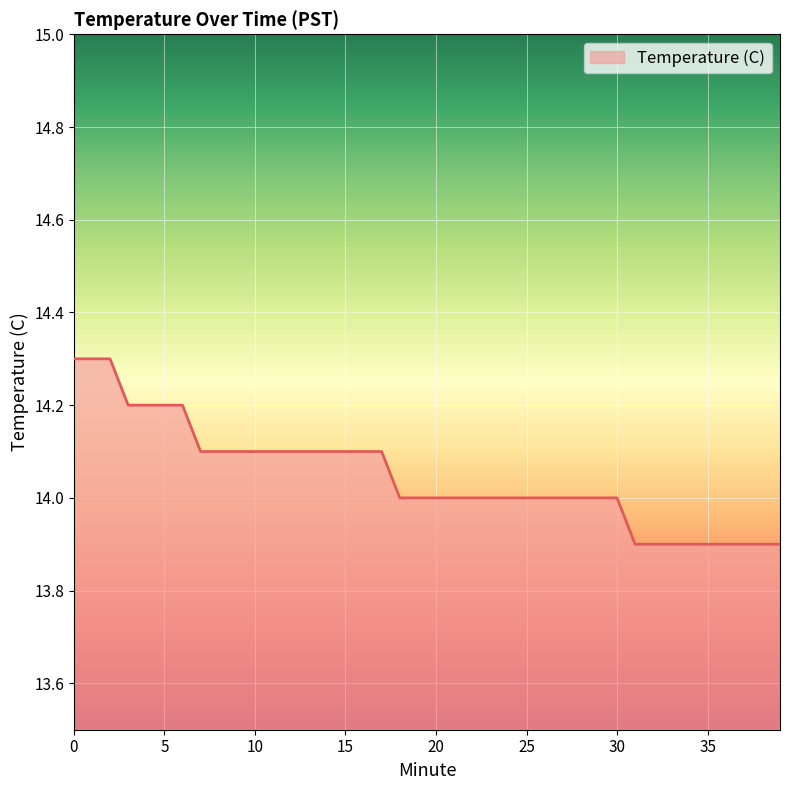

What is the smallest value displayed?

13.9